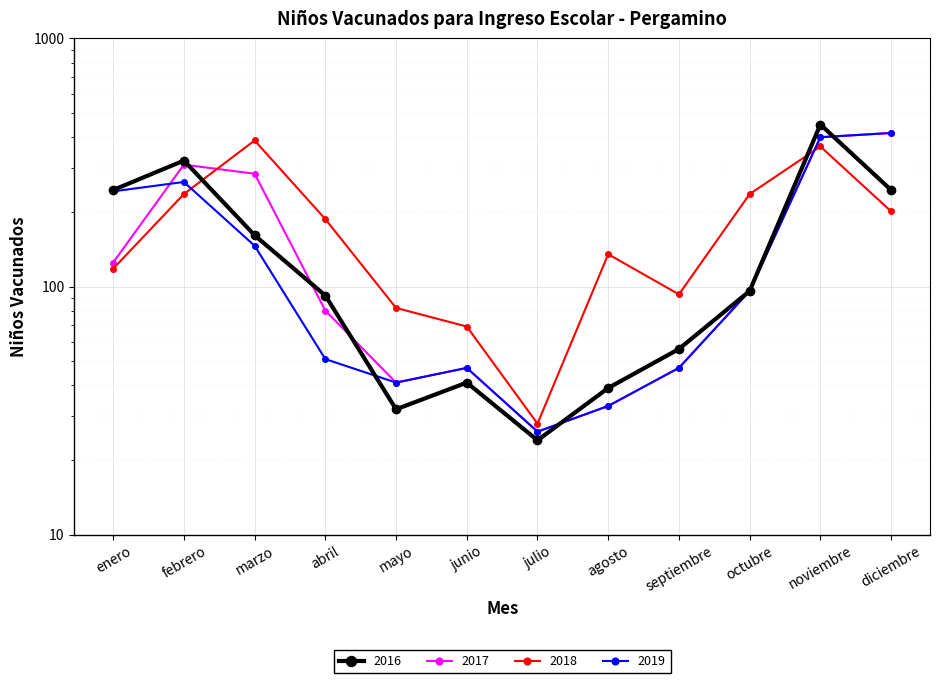

What is the highest value of the 2017 series?

416